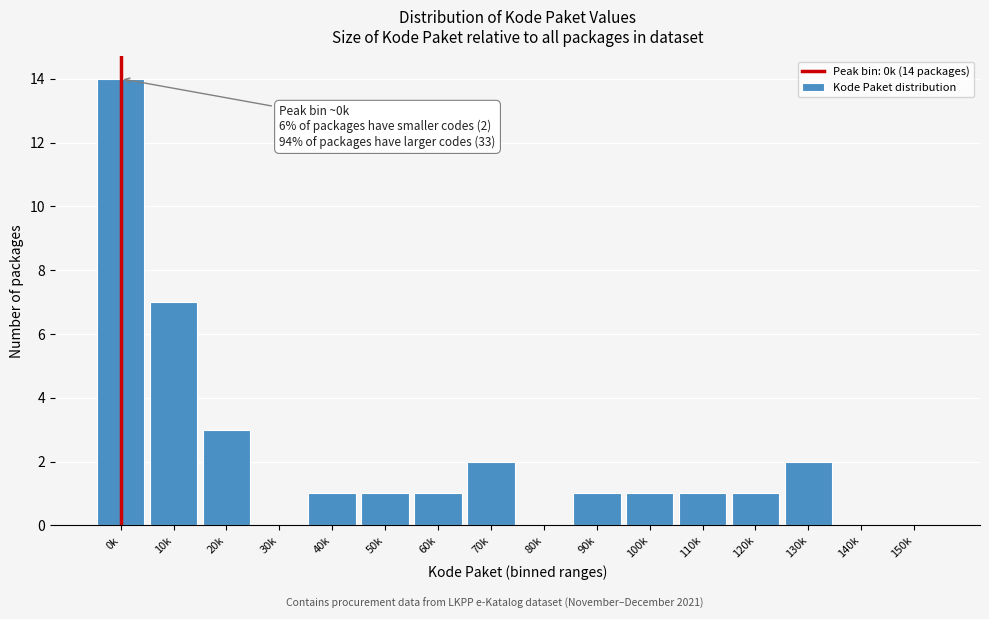

Reading left to right, transcribe all the data shown in this chart.

0k=14	10k=7	20k=3	30k=0	40k=1	50k=1	60k=1	70k=2	80k=0	90k=1	100k=1	110k=1	120k=1	130k=2	140k=0	150k=0